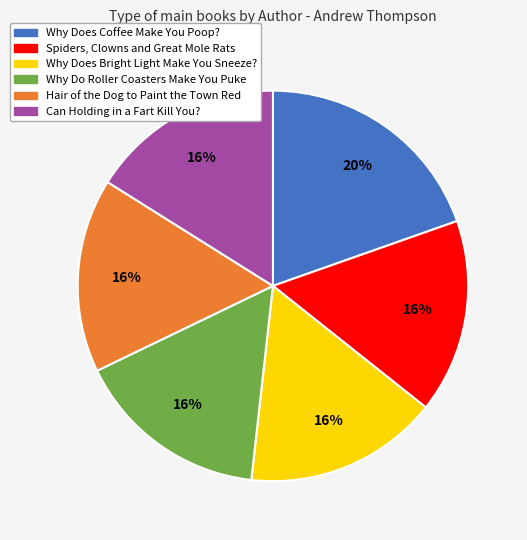

How many segments does this pie chart have?

6